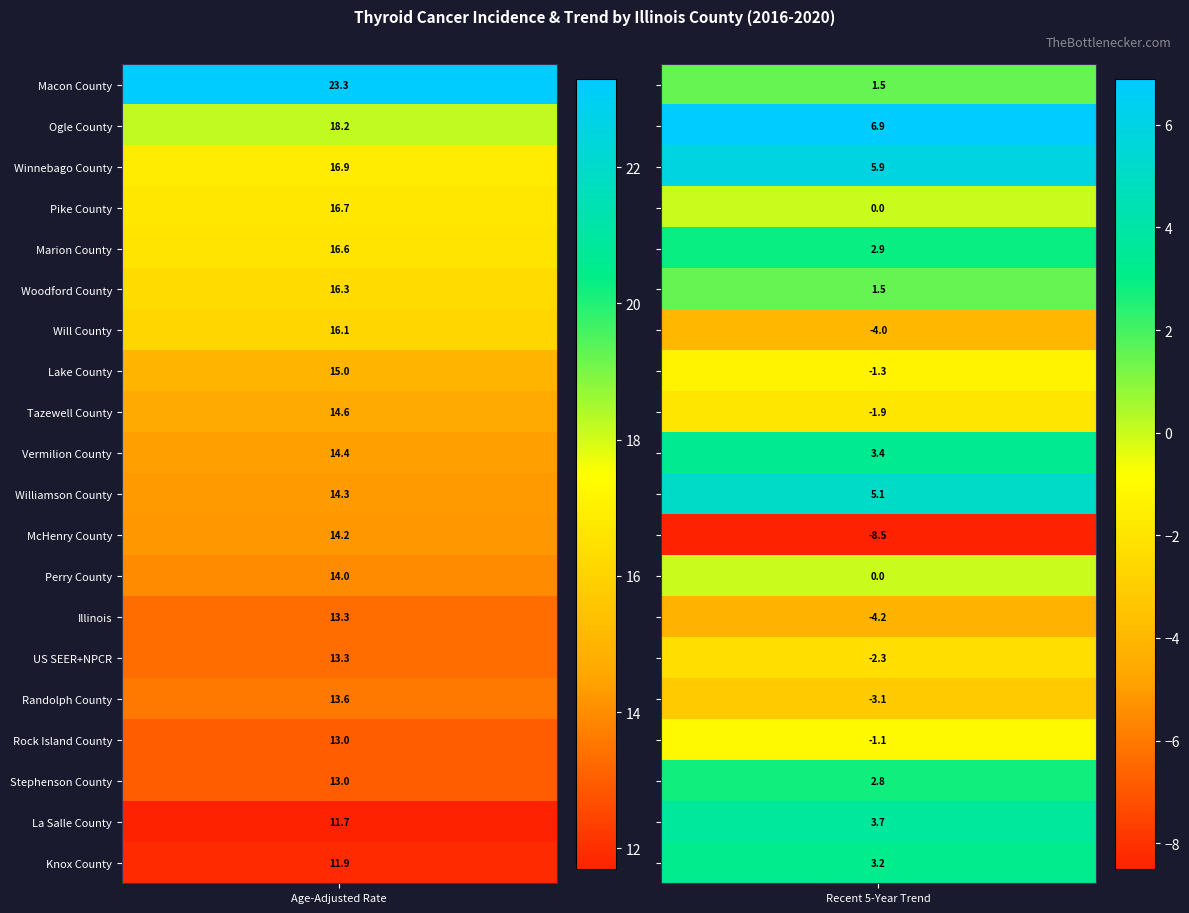

How many data points in McHenry County are less than 14?

1